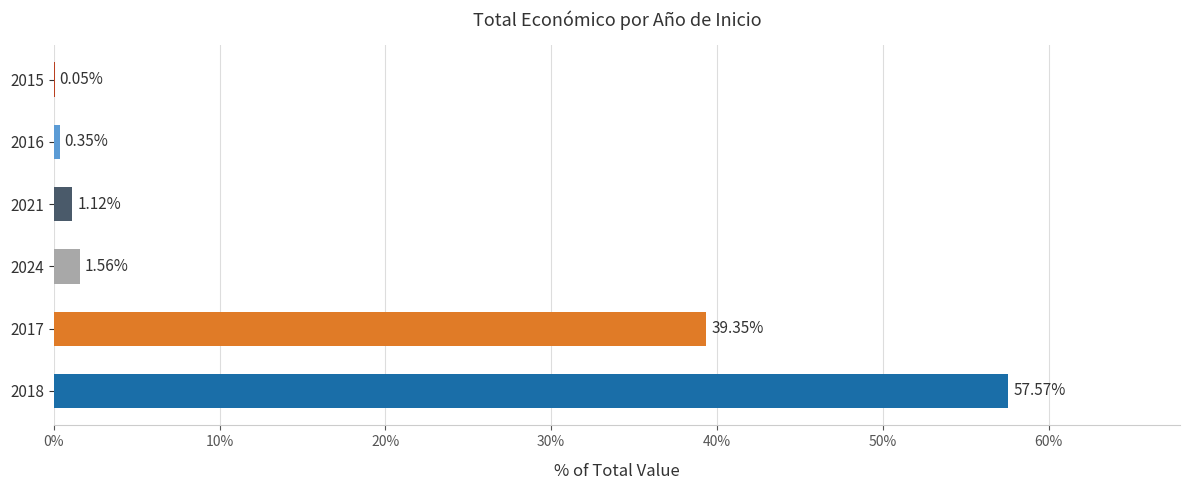

What is the sum of all values?

100.0